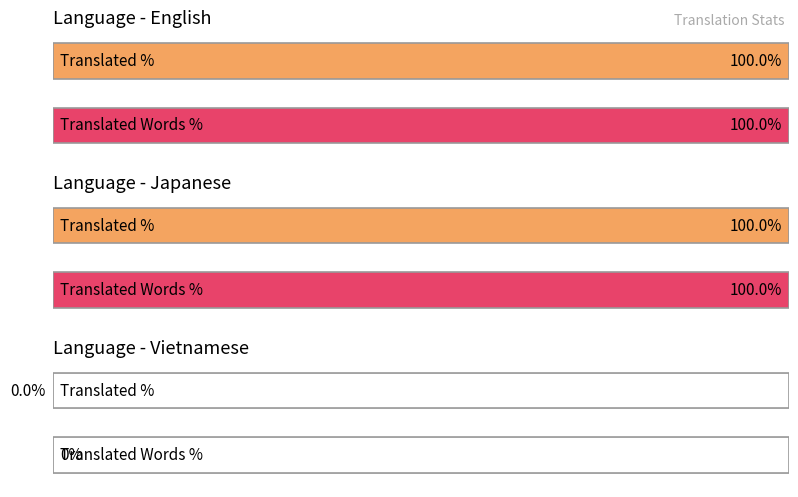

Which has a higher value, English or Japanese?

English